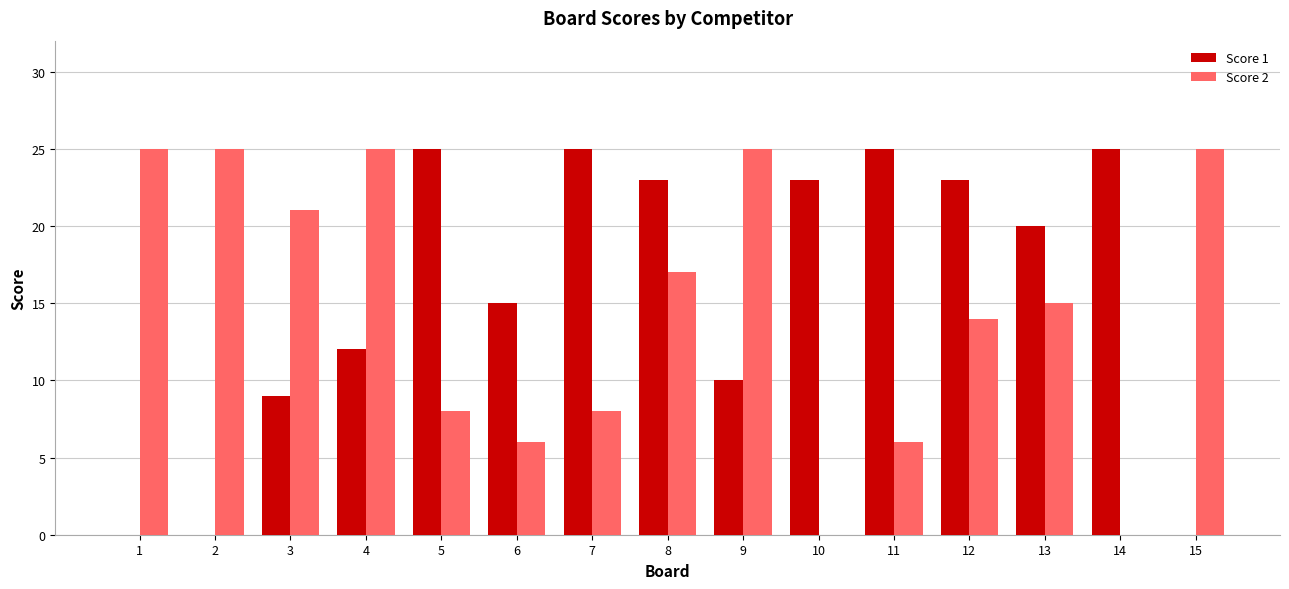

Which series changed the most between 10 and 14?

Score 1